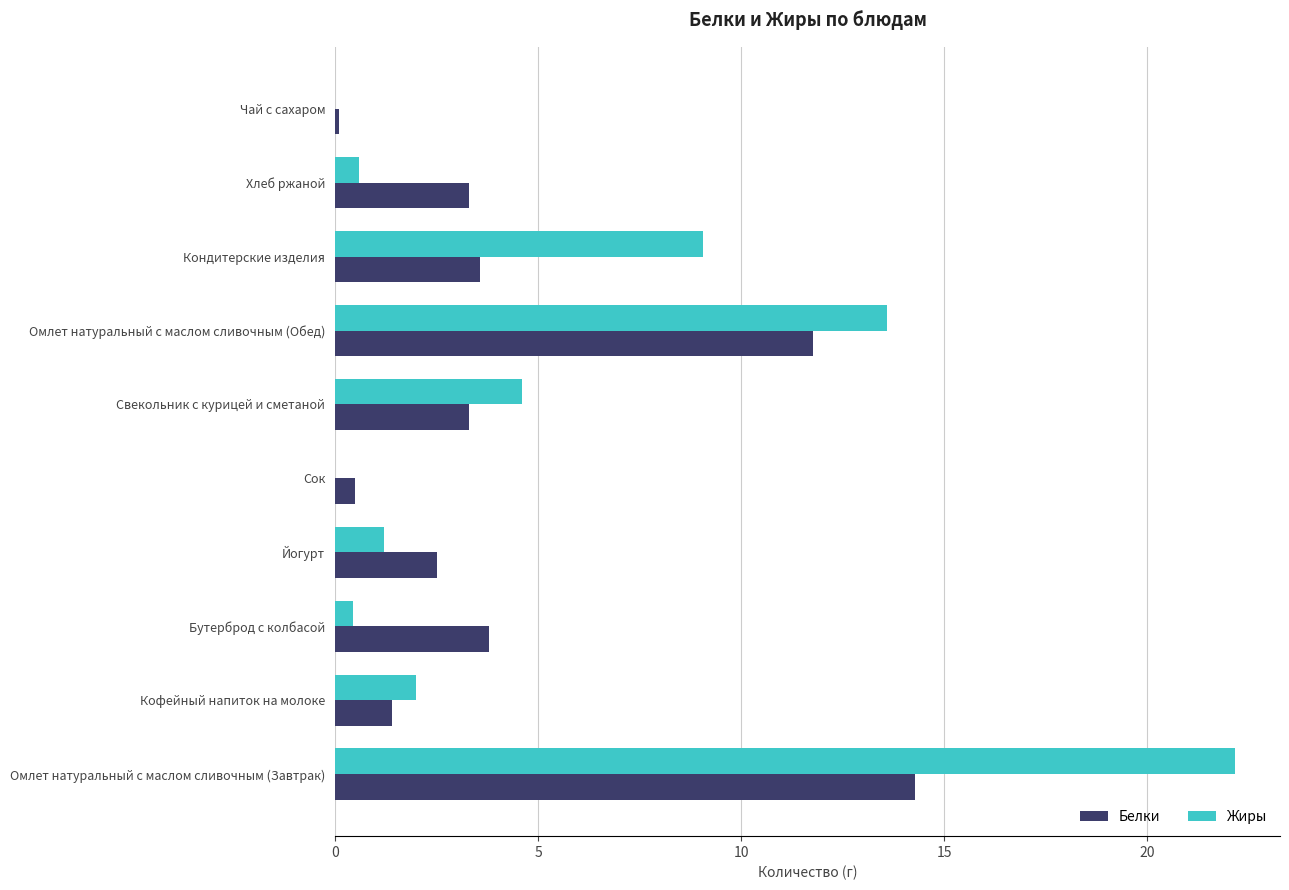

The Жиры series shows 0.0 at Чай с сахаром. True or false?

True